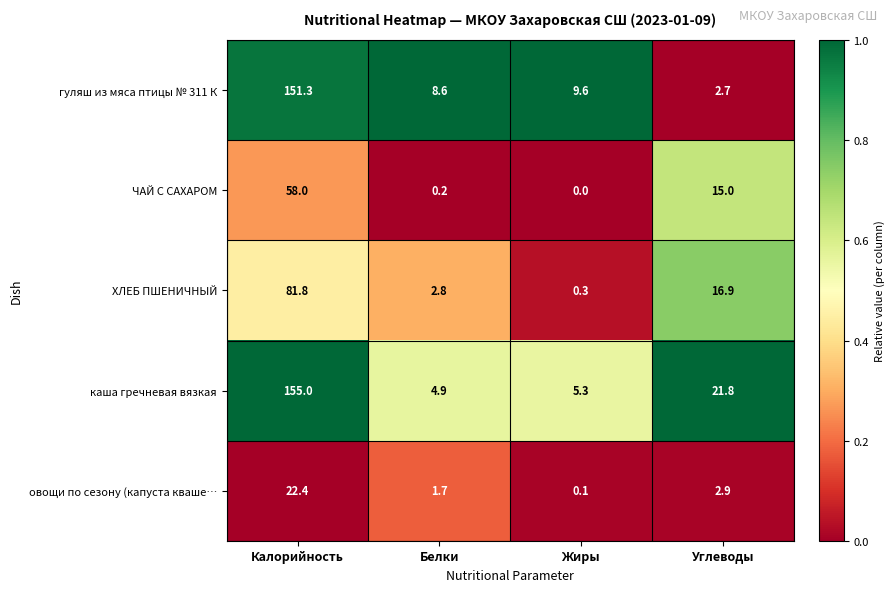

Which label corresponds to the largest value in the chart?

Калорийность